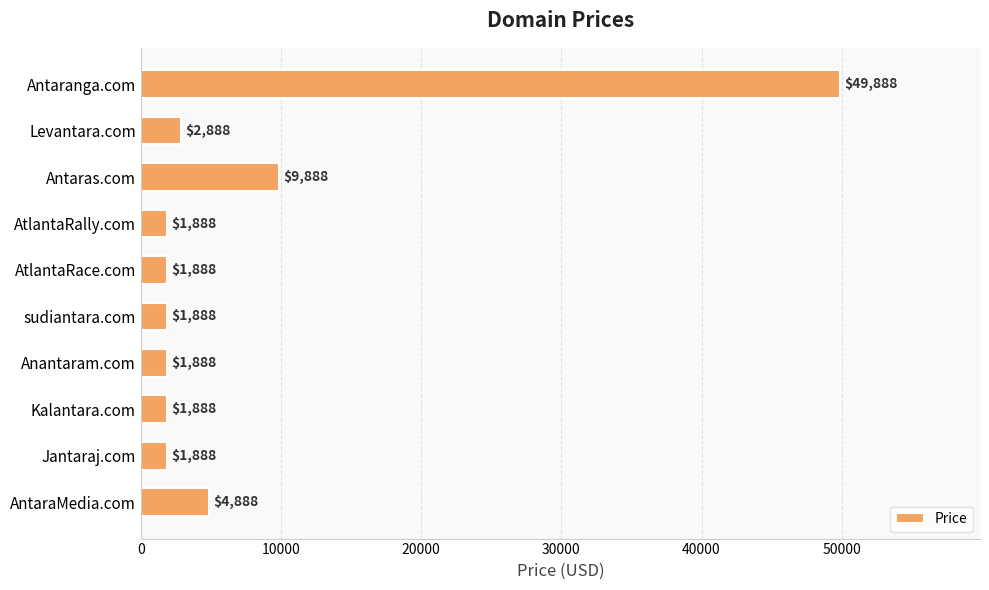

What position from the top is AntaraMedia.com?

10